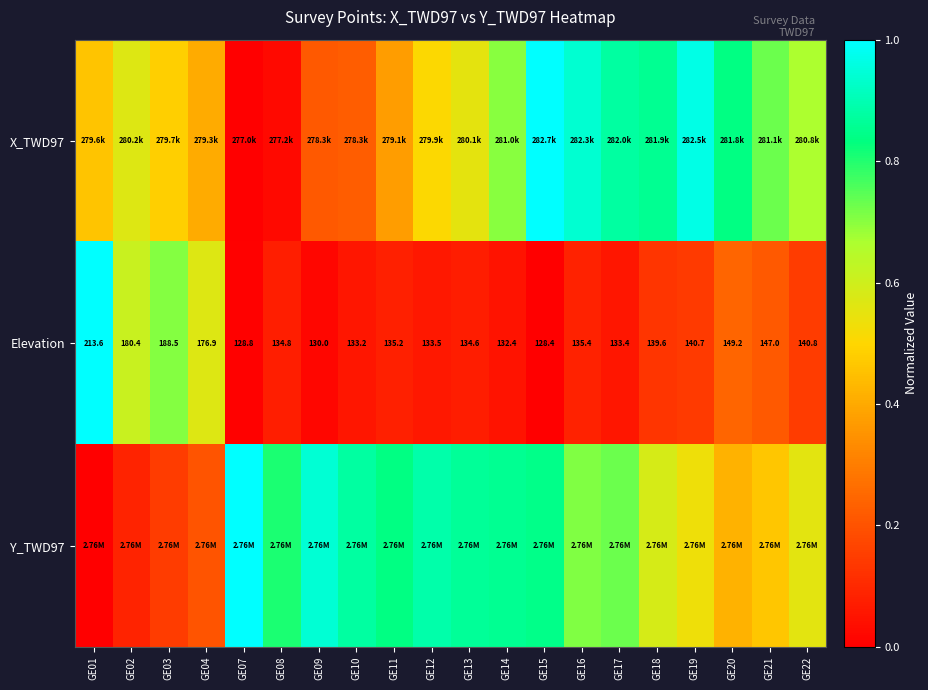

What is the spread (max minus min) of values at GE16?

0.9